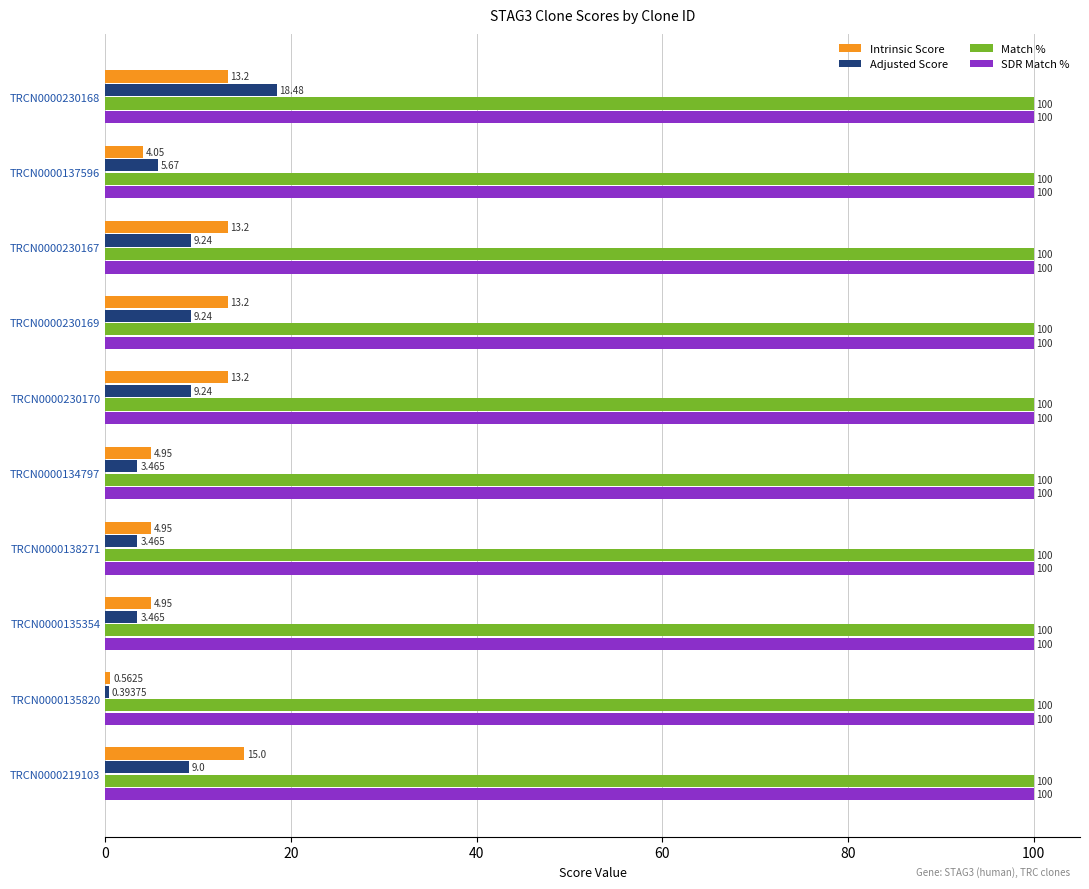

Between TRCN0000230169 and TRCN0000134797, which series saw the biggest shift?

Intrinsic Score